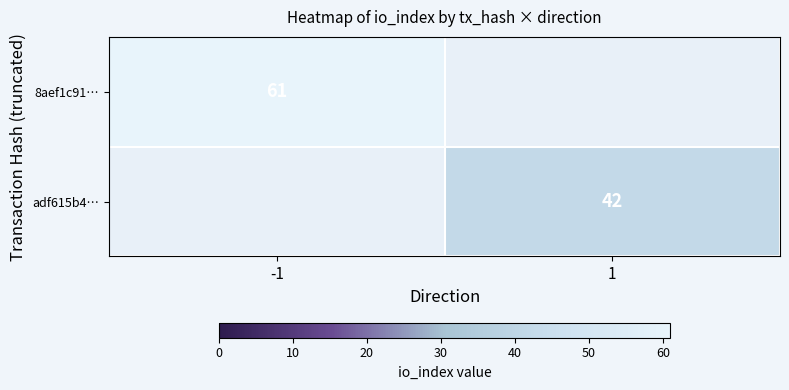

The 8aef1c91… series shows 61 at -1. True or false?

True